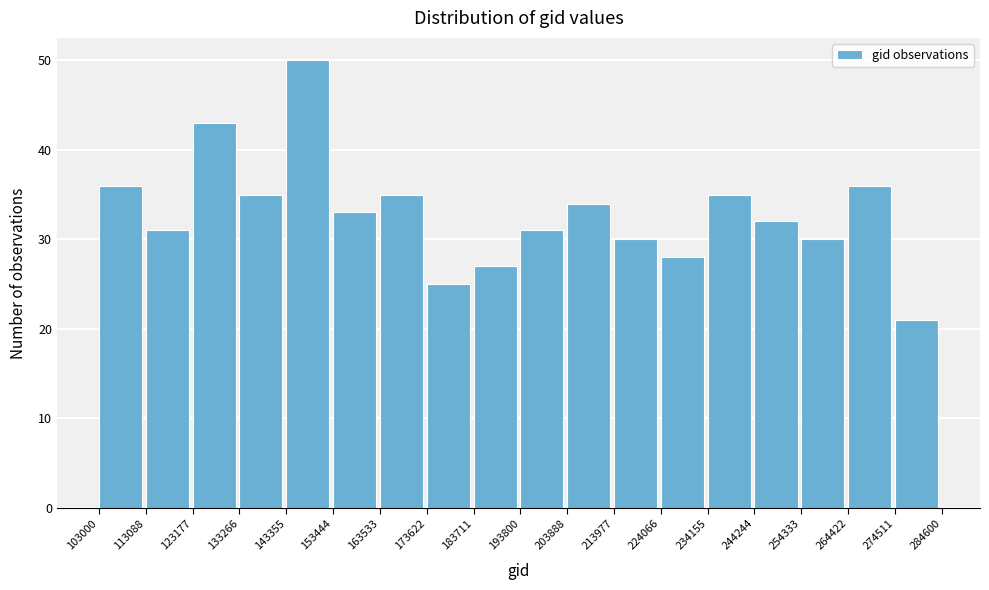

How tall is the bar that spans 103000 to 113088 on the x-axis? The values are not printed on the chart, so give them approximately, as read against the axis.

36